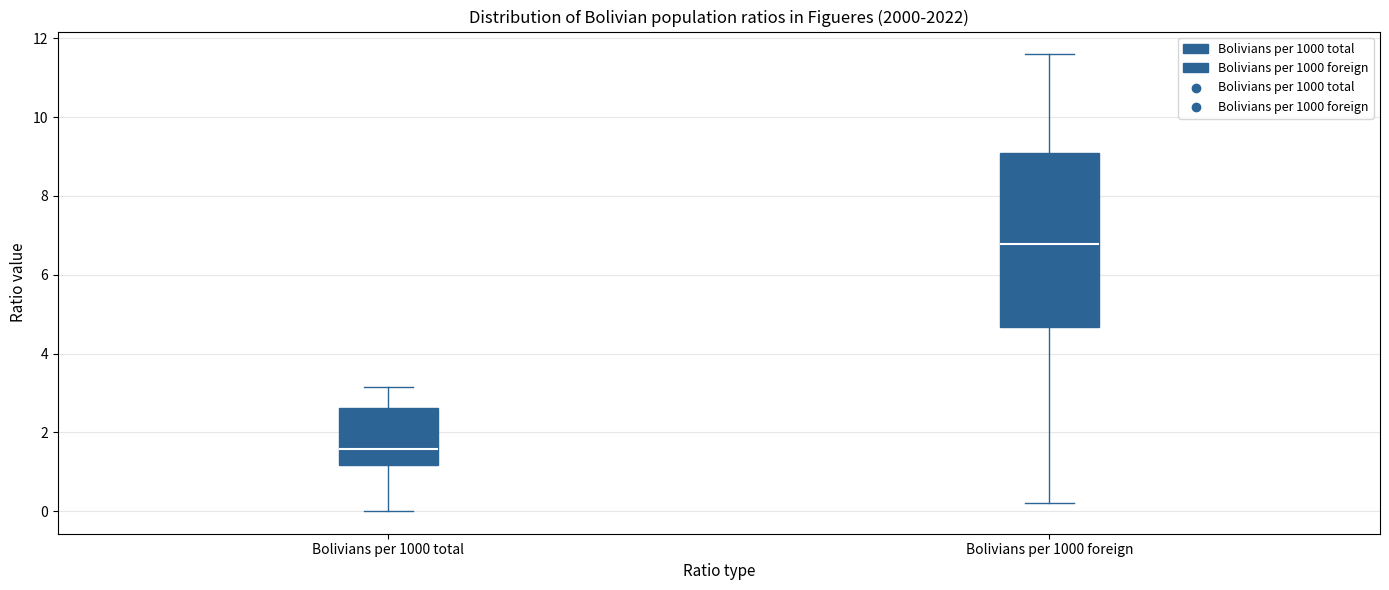

Reading left to right, transcribe this box plot: for each box, give where its median line is, the range the box spans, and where its two whiskers end, as read against the y-axis. The values are not printed on the chart, so give them approximately, as read against the axis.

Bolivians per 1000 total: median 1.6, box 1.2 to 2.6, whiskers 0.0 to 3.2
Bolivians per 1000 foreign: median 6.8, box 4.6 to 9.2, whiskers 0.2 to 11.6